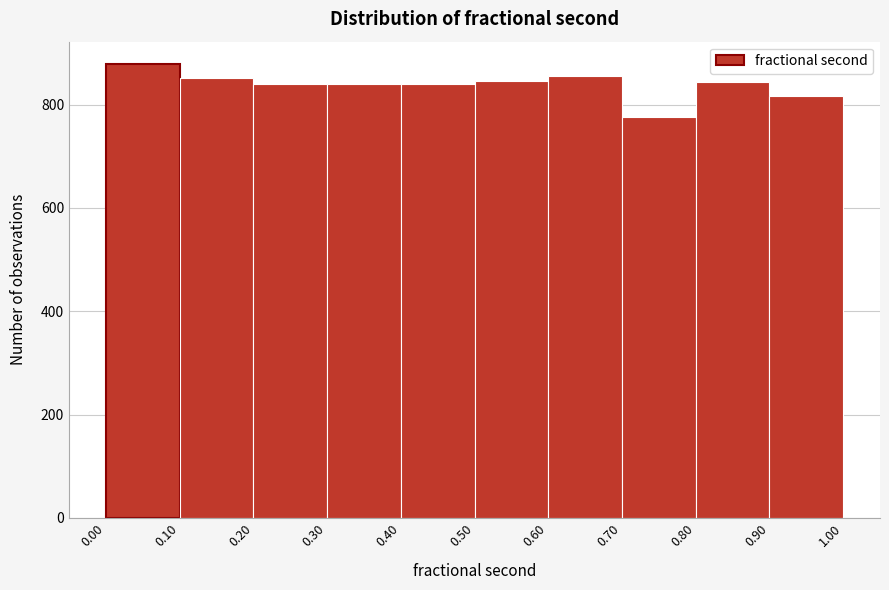

Over which range of the x-axis is the bar tallest?

0.00 to 0.10